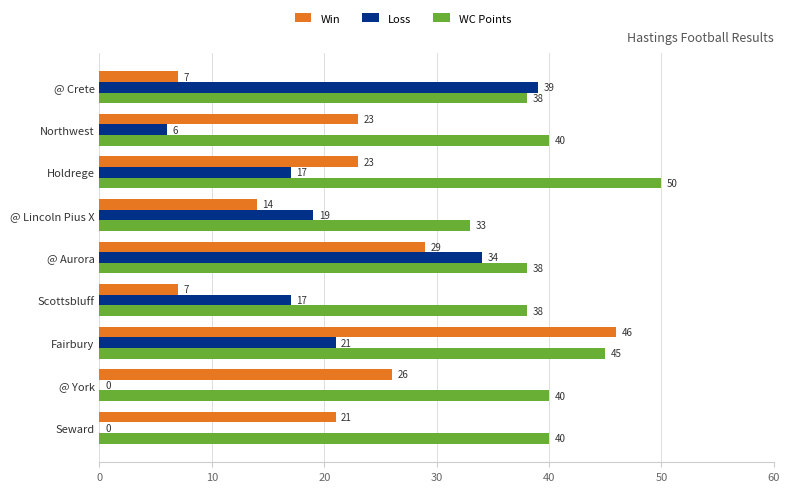

What value does the WC Points series have at @ Aurora, to the nearest 5?

40